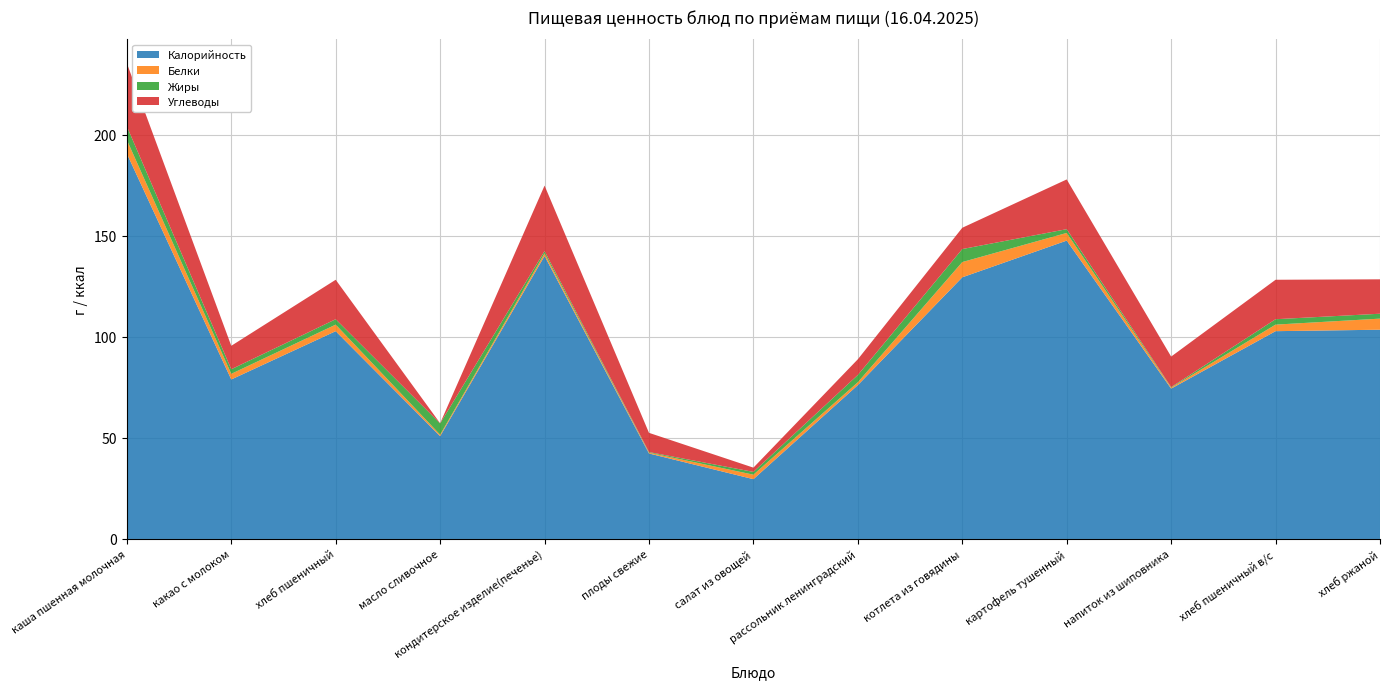

Reading left to right, transcribe all the data shown in this chart.

Калорийность: 190.6	78.9	102.8	50.9	140.0	42.3	29.6	76.1	129.4	147.6	74.4	102.8	103.5
Белки: 6.8	2.8	3.2	0.7	1.3	0.4	2.2	1.4	7.5	3.8	0.5	3.2	5.5
Жиры: 6.7	2.3	2.7	5.6	1.1	0.3	1.4	3.6	6.4	1.9	0.2	2.7	2.4
Углеводы: 31.2	11.6	19.5	0.1	32.4	9.5	2.1	7.8	10.5	24.6	15.1	19.5	17.0